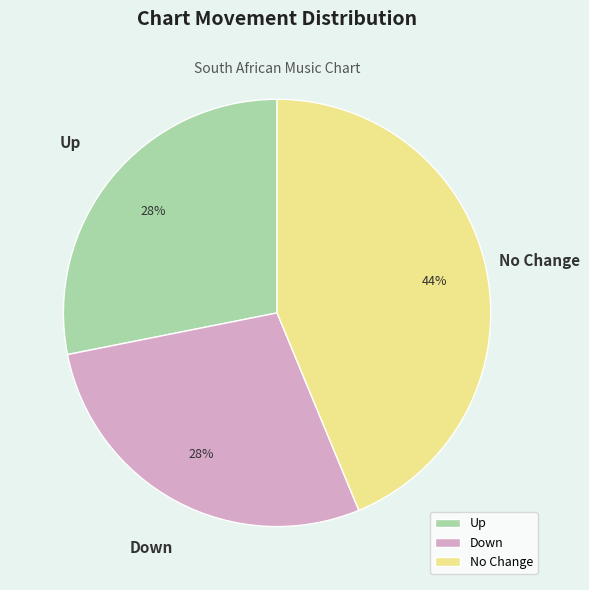

To the nearest percent, what is the average slice percentage?

33%